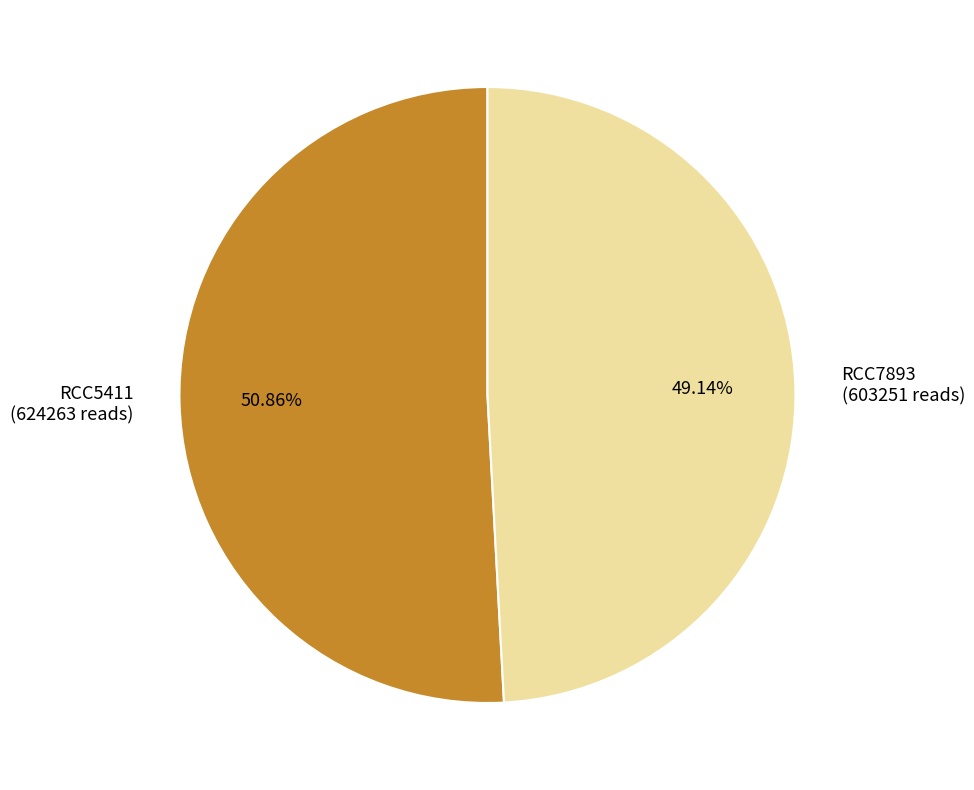

Approximately how many times larger is the value at RCC5411 compared to RCC7893?

1.0